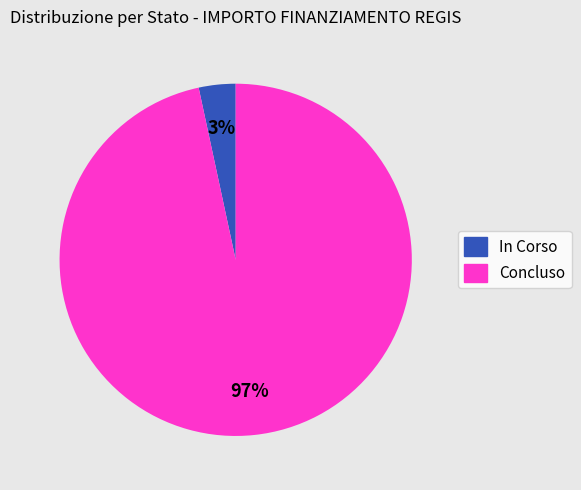

Between Concluso and In Corso, which is larger?

Concluso